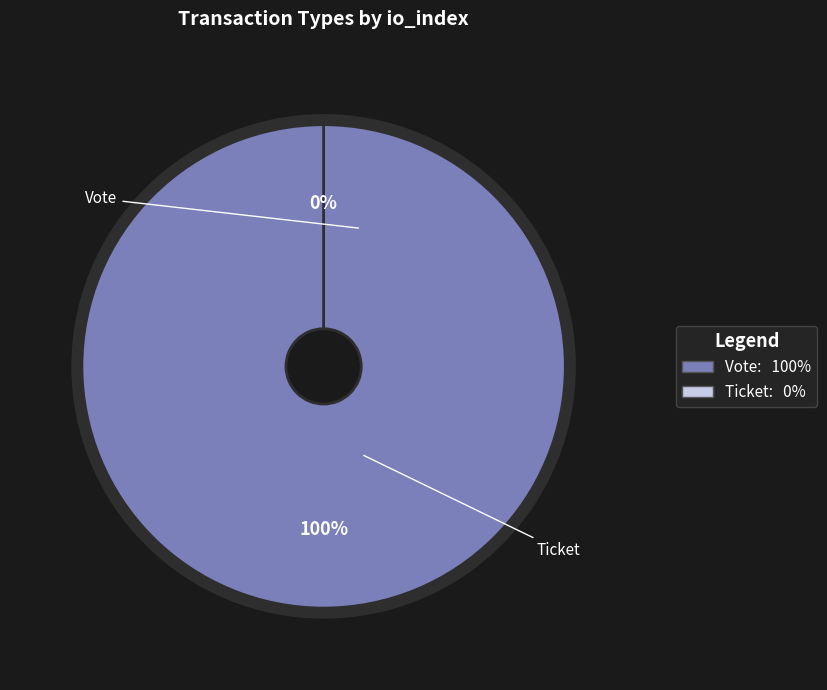

True or false: Vote accounts for 100% of the total.

True